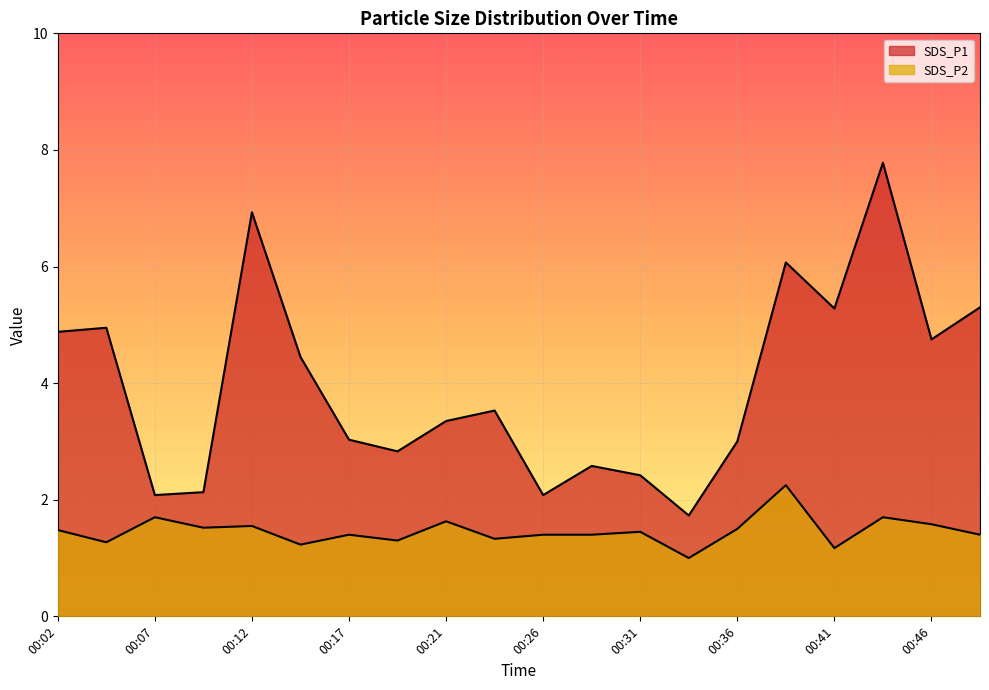

What is the difference between the maximum and minimum values in the SDS_P2 series?

1.2